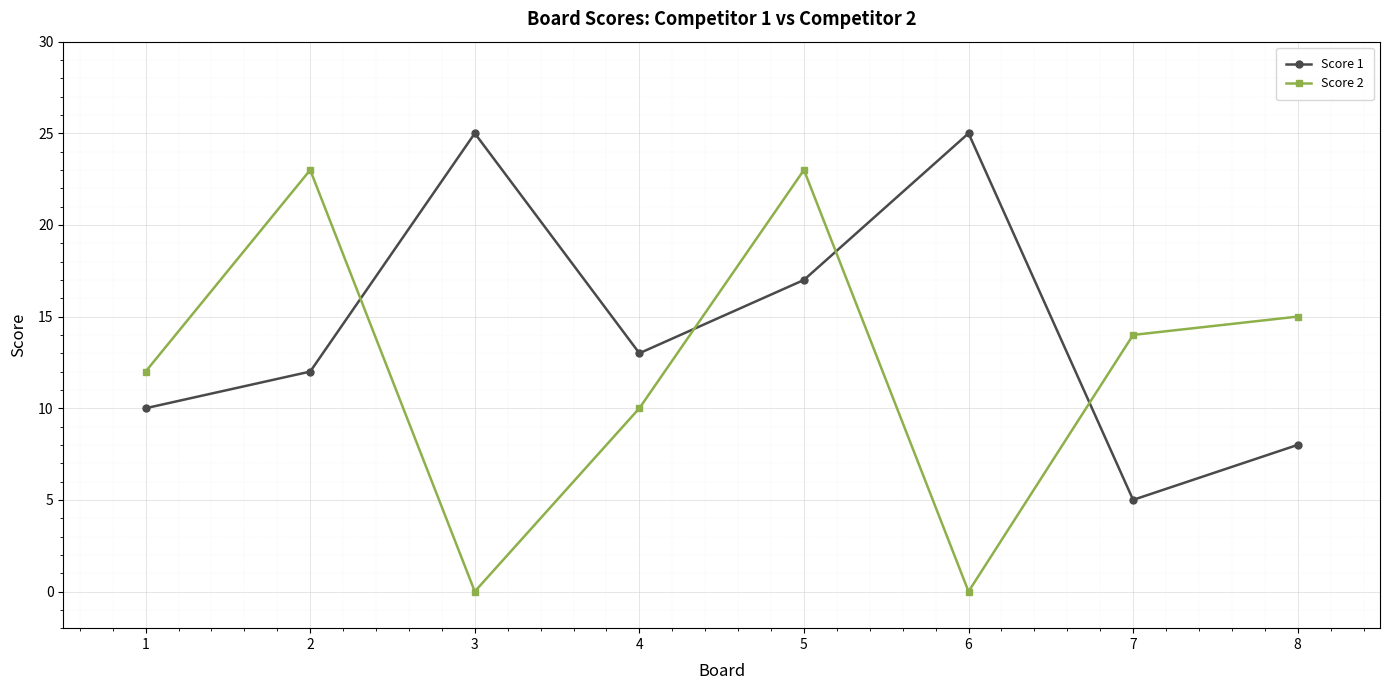

Rank the series by their average value, from lowest to highest.

Score 2, Score 1